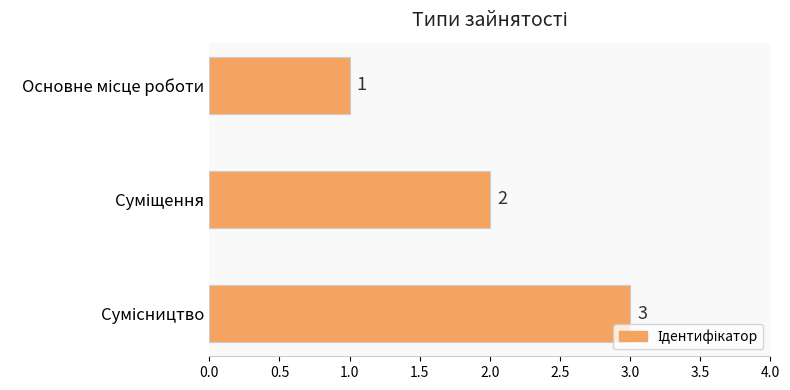

How many values are below 2?

1